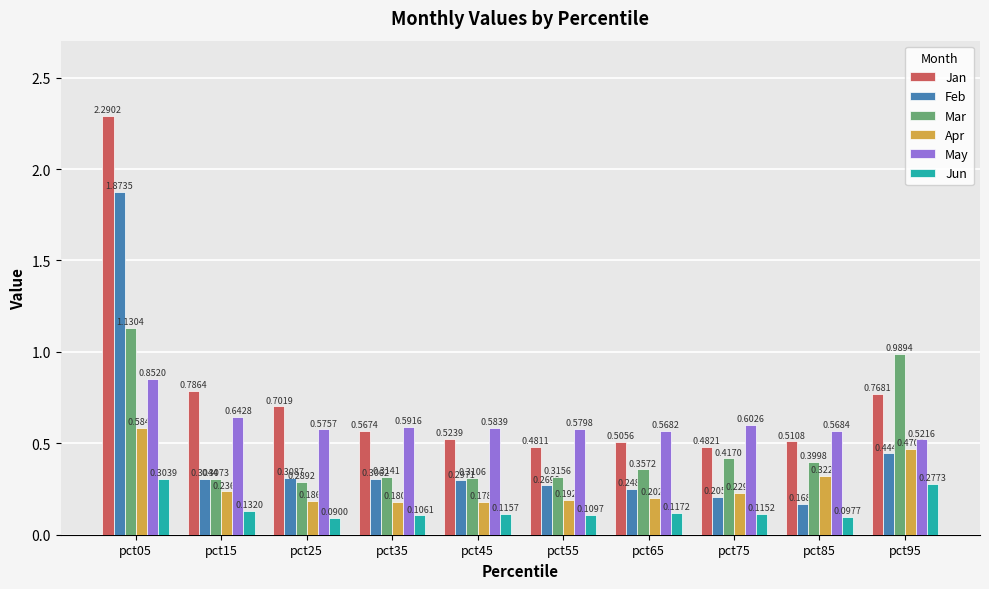

What is the sum of all Jun values?

1.5